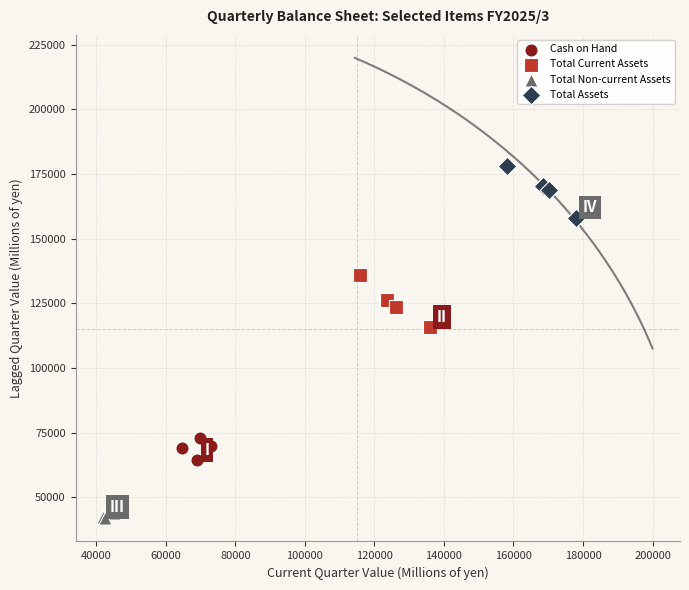

Which series has the widest spread of Y values?

Total Current Assets